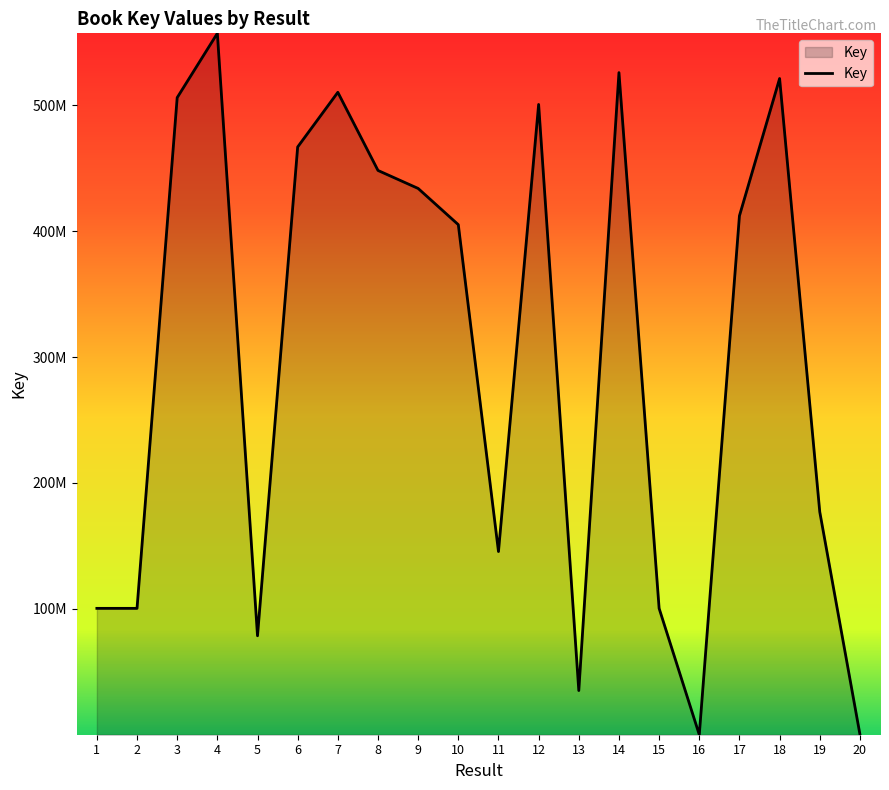

Rank the categories by value from highest to lowest.

4, 14, 18, 7, 3, 12, 6, 8, 9, 17, 10, 19, 11, 2, 1, 15, 5, 13, 20, 16